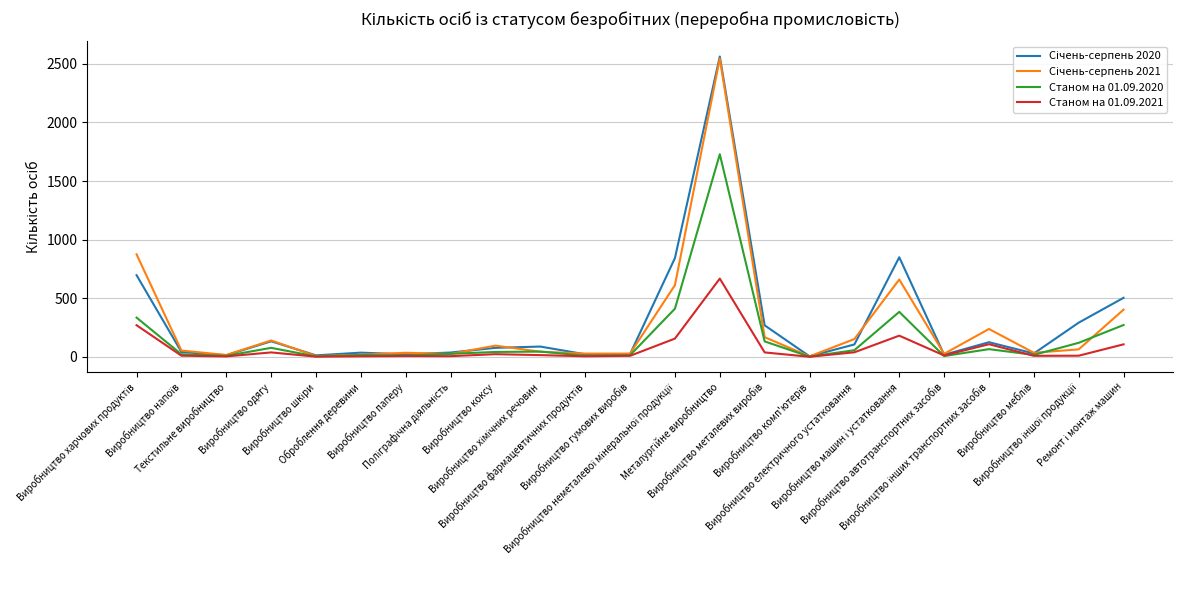

In Станом на 01.09.2020, how many points are higher than both neighbors (excluding endpoints)?

6